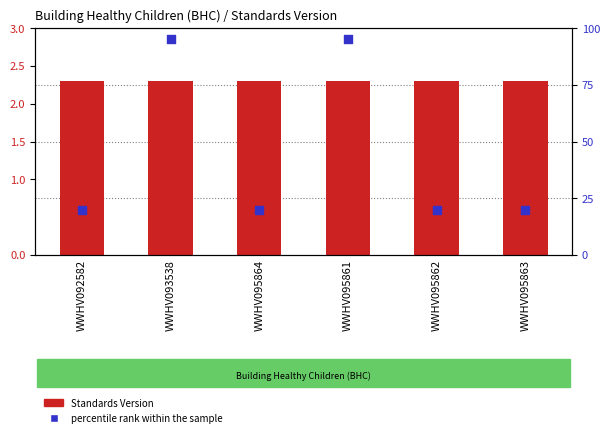

At which category is the sum across all series the highest?

WWHV093538